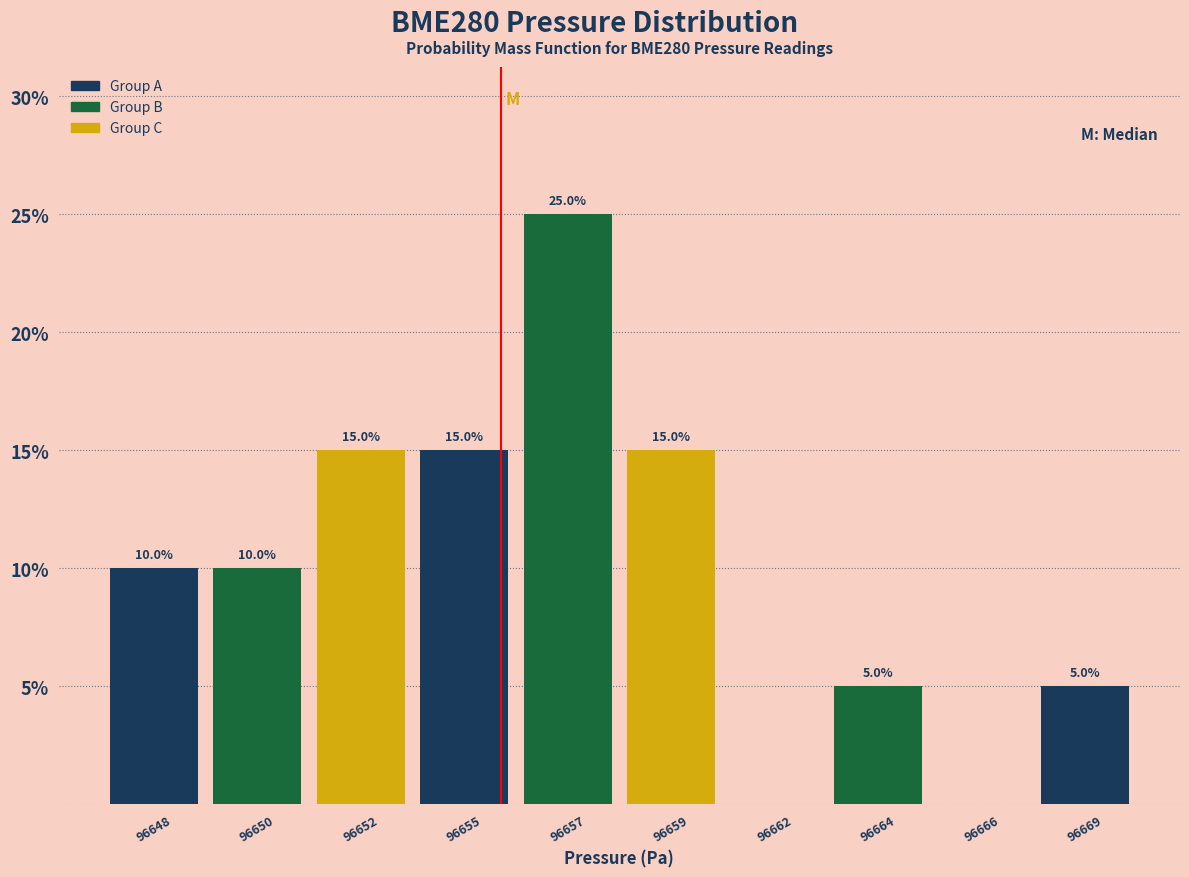

Reading right to left, extract all data points from this chart.

96669=5	96666=0	96664=5	96662=0	96659=15	96657=25	96655=15	96652=15	96650=10	96648=10